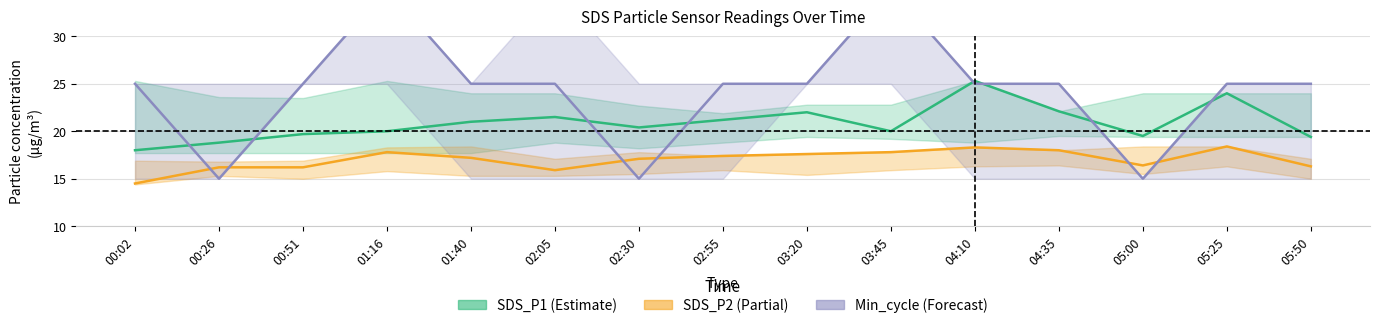

What is the maximum value for SDS_P2?

18.4